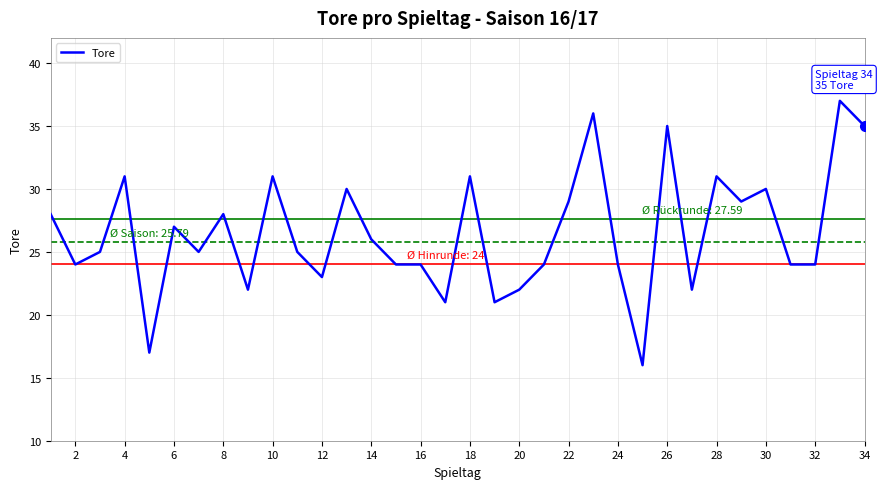

What is the difference between the maximum and minimum values?

21